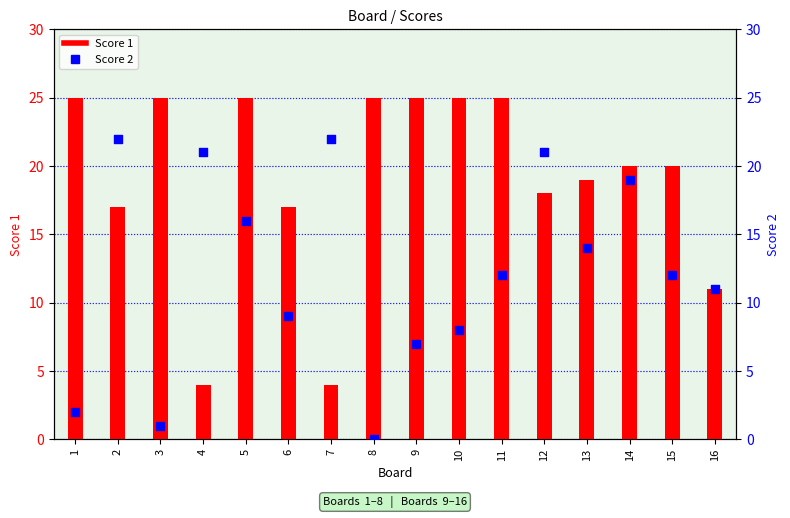

What are all the series names shown in the legend?

Score 1, Score 2